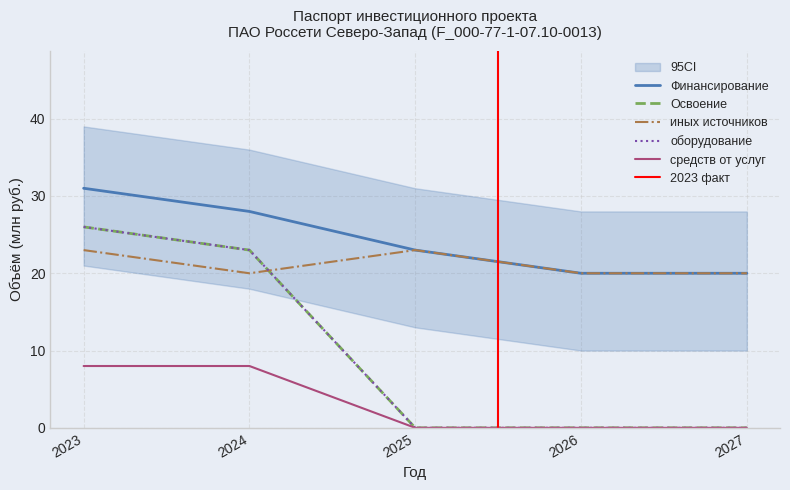

True or false: иных источников and средств от услуг intersect in this chart.

False